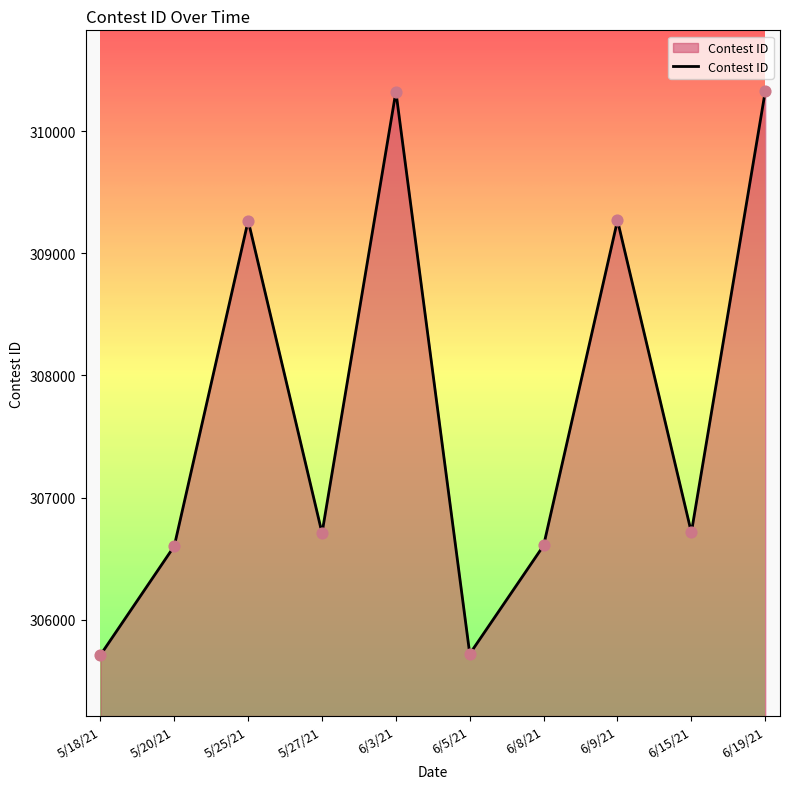

What is the change in value from 5/27/21 to 6/5/21?

-989